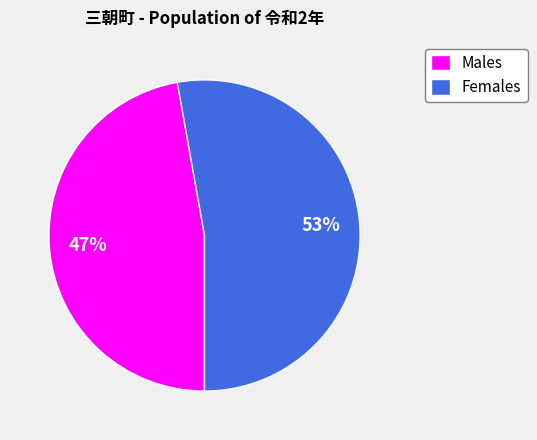

Is there any slice that represents more than half of the pie?

Yes